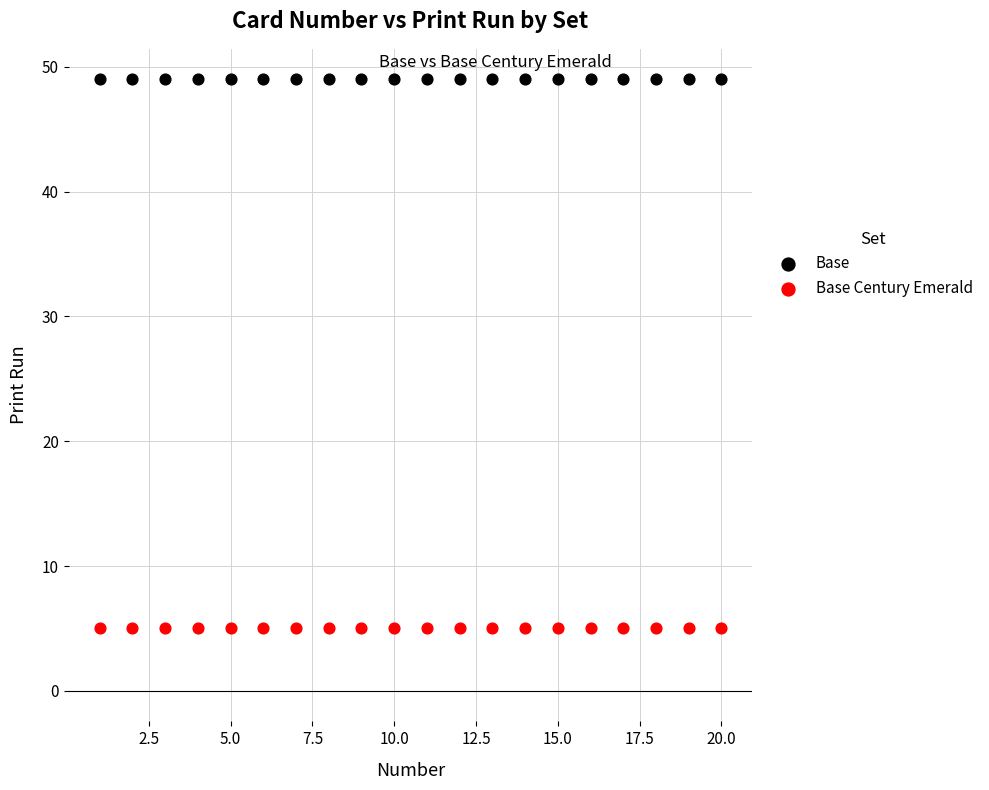

Which series reaches the maximum Y coordinate?

Base